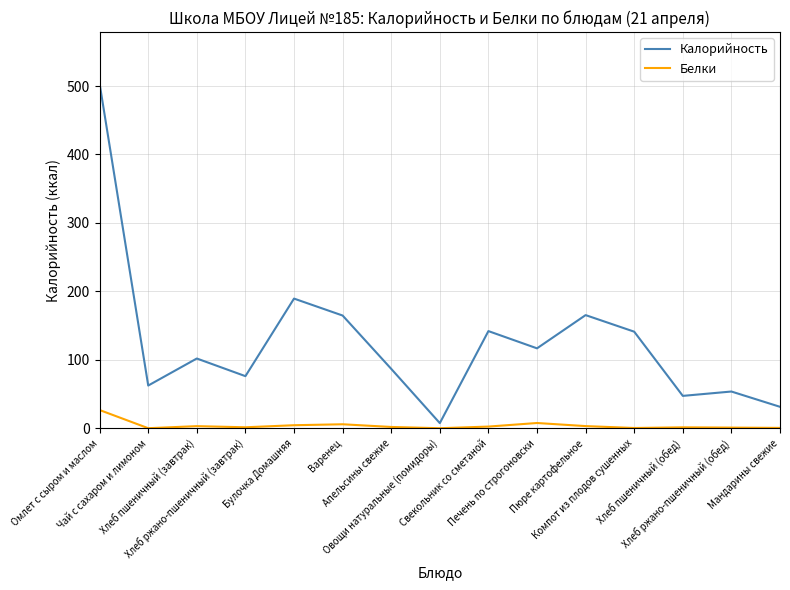

List the series in order of their overall mean, highest first.

Калорийность, Белки